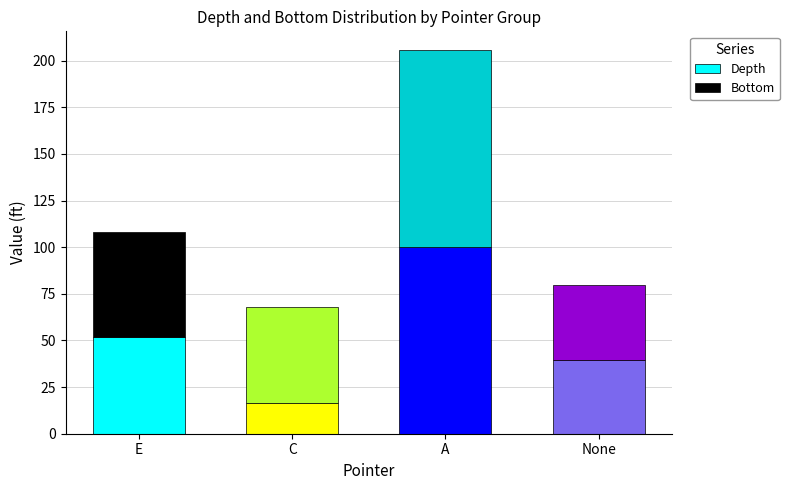

What is the approximate value of Depth at C?

16.5